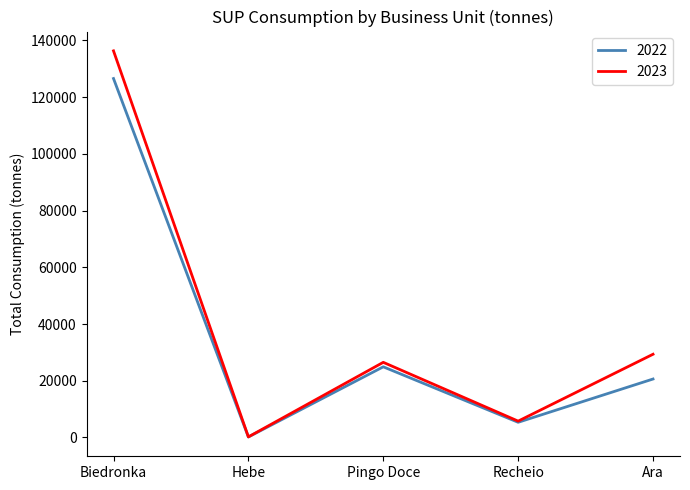

Reading left to right, what are all the values shown in this chart?

2022: 126572	178	24918	5353	20615
2023: 136331	210	26500	5767	29350